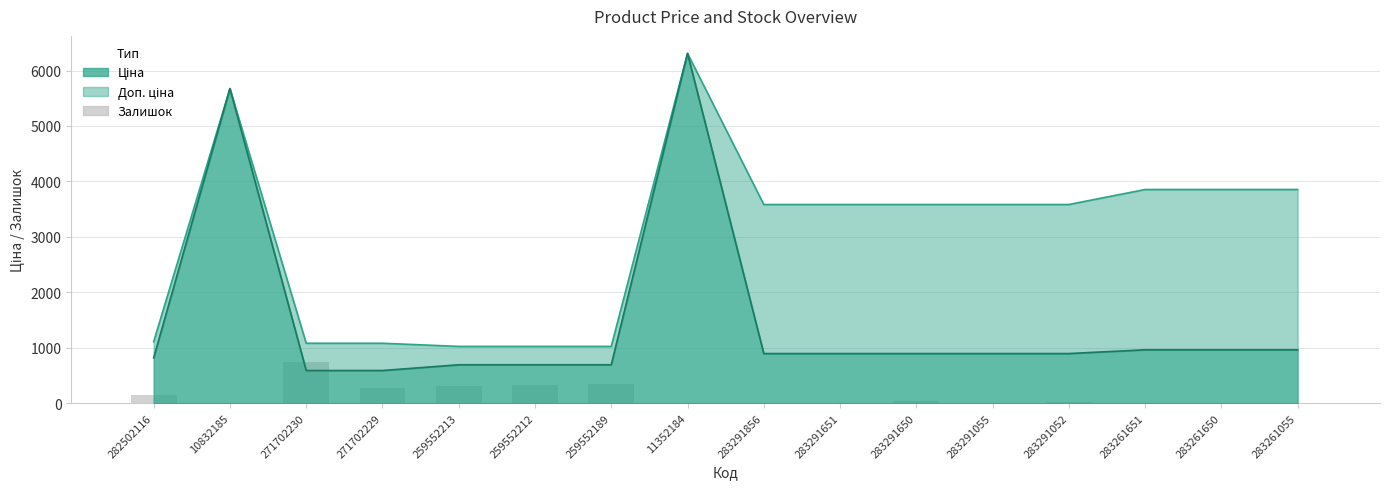

Where is the data nearest to the value 370?

259552189